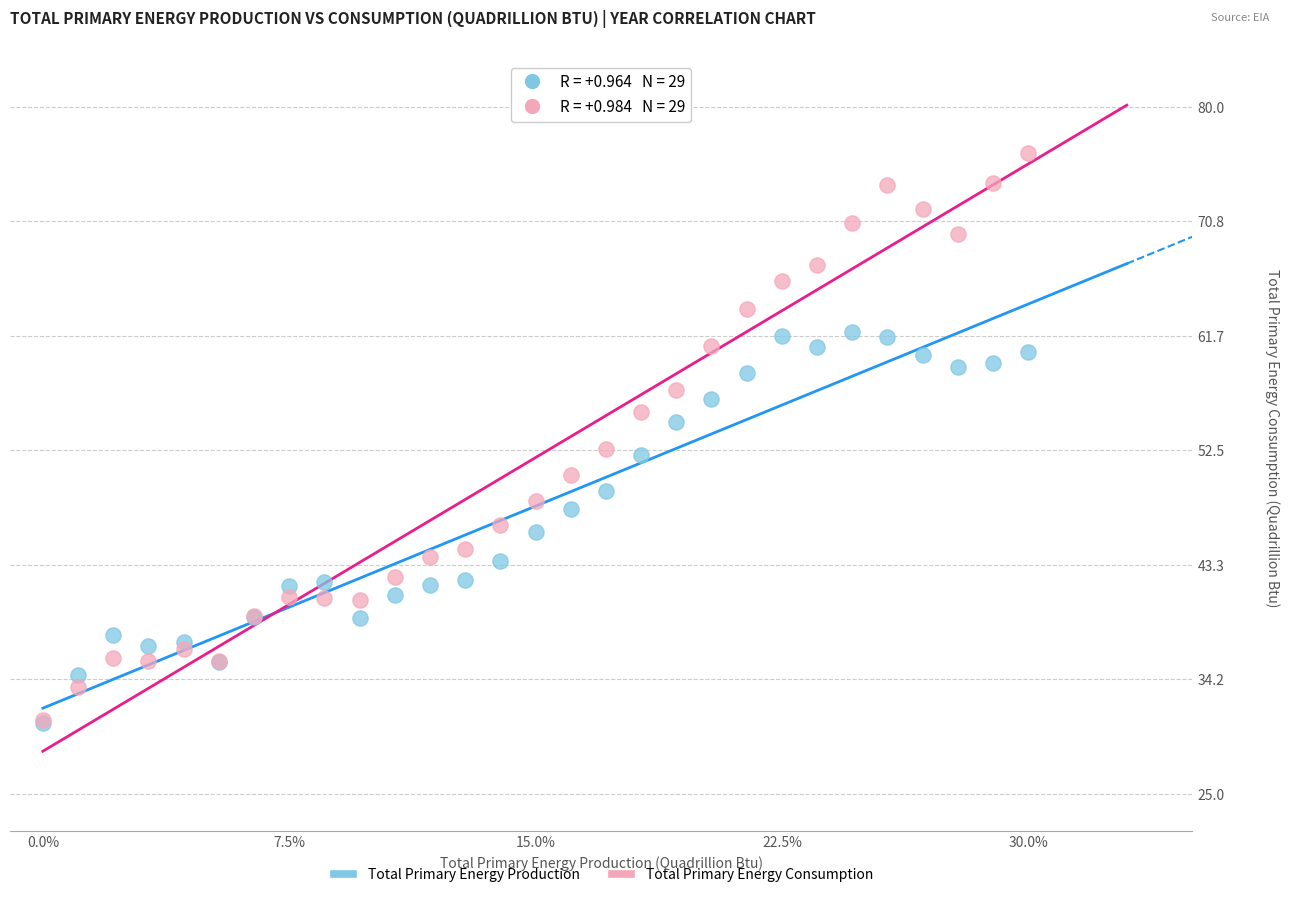

What are all the series names shown in the legend?

Total Primary Energy Production, Total Primary Energy Consumption